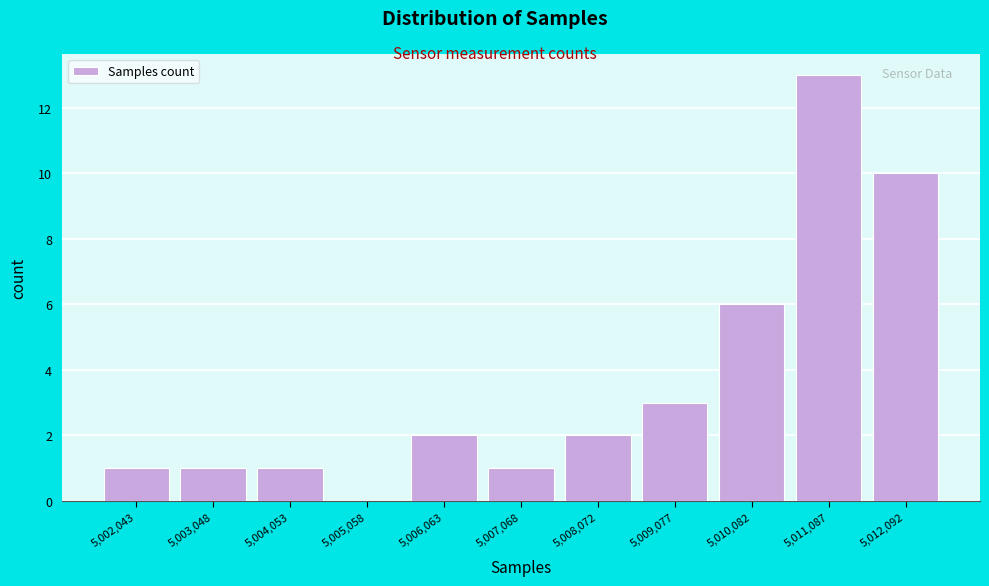

Reading left to right, list every bar in this chart as the range it spans on the x-axis followed by its height. Neither the bar edges nor the heights are printed on the chart, so give them approximately, as read against the axes.

5001600 to 5002600: 1
5002600 to 5003600: 1
5003600 to 5004600: 1
5004600 to 5005600: 0
5005600 to 5006600: 2
5006600 to 5007600: 1
5007600 to 5008600: 2
5008600 to 5009600: 3
5009600 to 5010600: 6
5010600 to 5011600: 13
5011600 to 5012600: 10